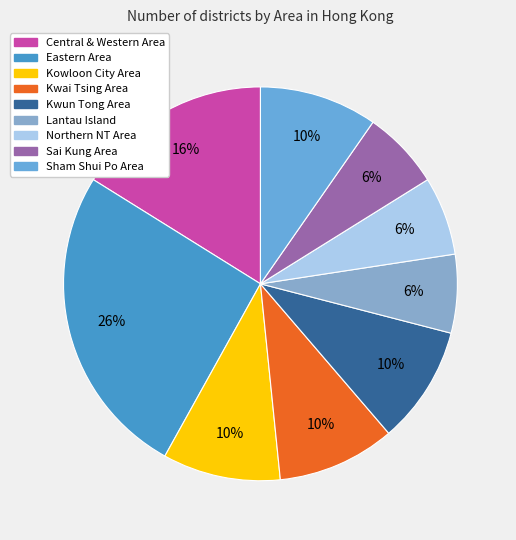

Is it true that Central & Western Area is 16% of the pie?

True